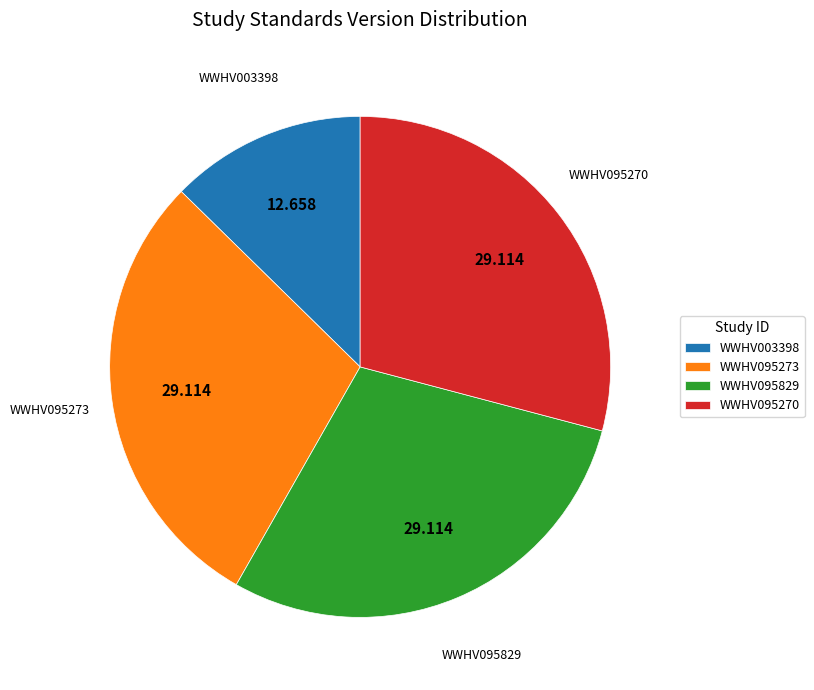

Does any single category account for the majority?

No